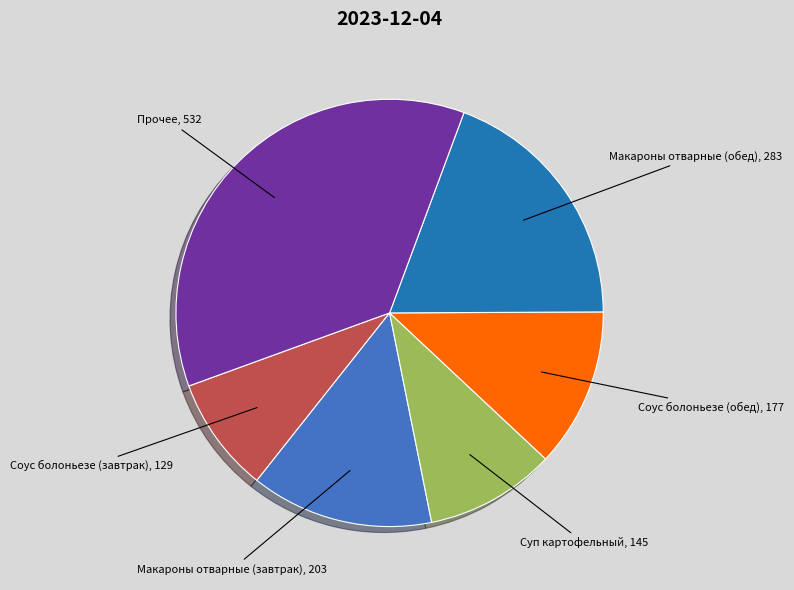

What is the ratio of the value at Соус болоньезе (обед) to the value at Макароны отварные (обед)?

0.6